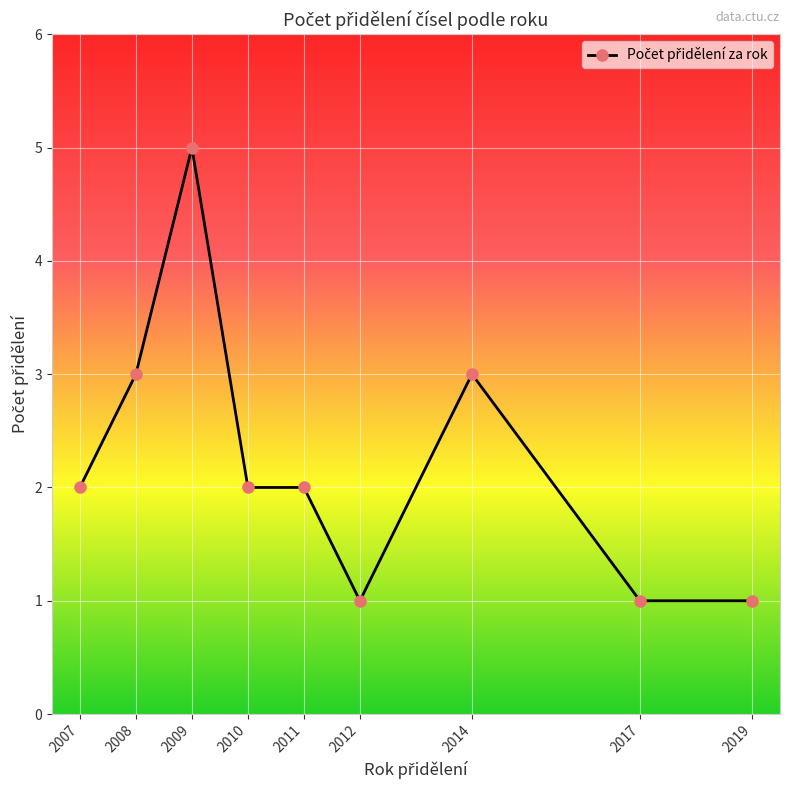

Between 2007 and 2008, which is larger?

2008